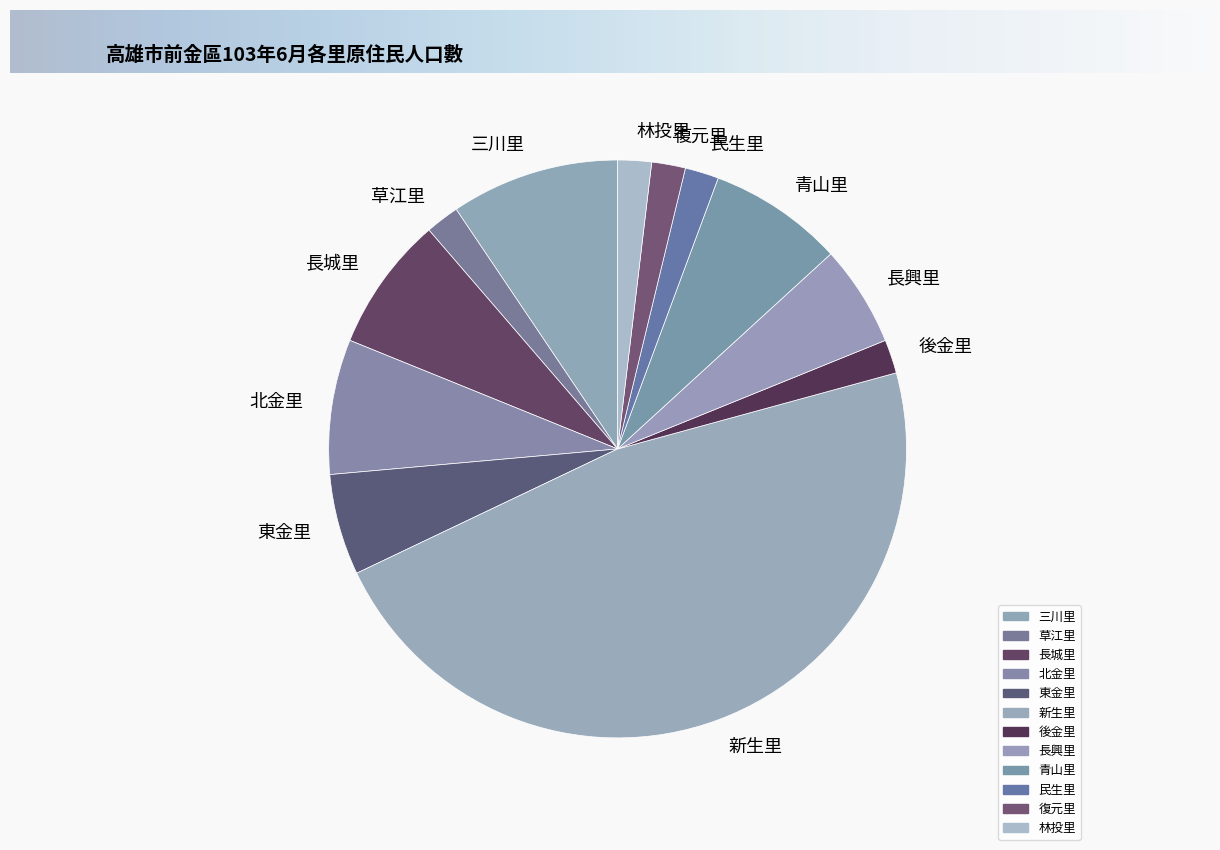

Do 復元里 and 三川里 together represent more than half of the pie?

No